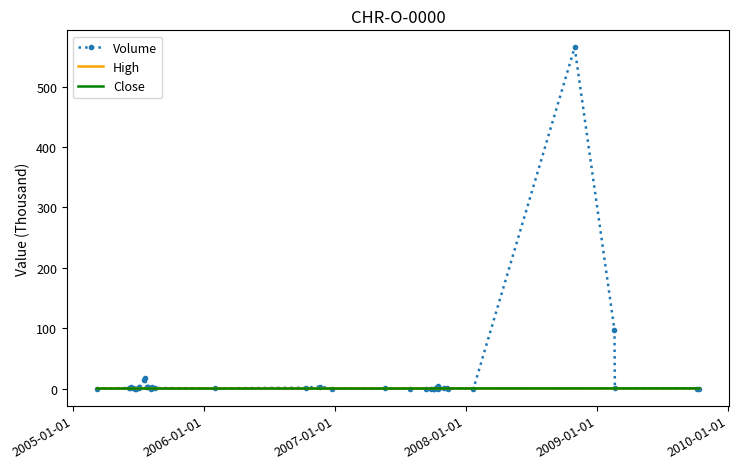

Rank the series by their maximum value, from highest to lowest.

Volume, High, Close